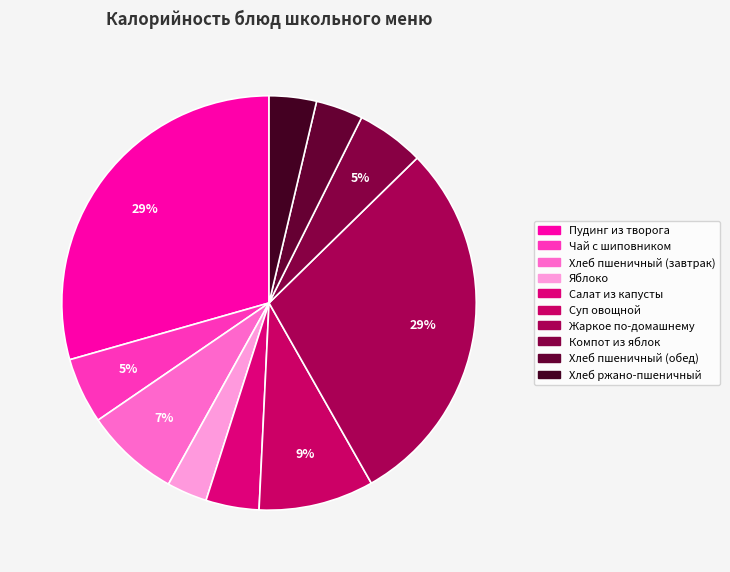

Count the number of slices in the pie.

10